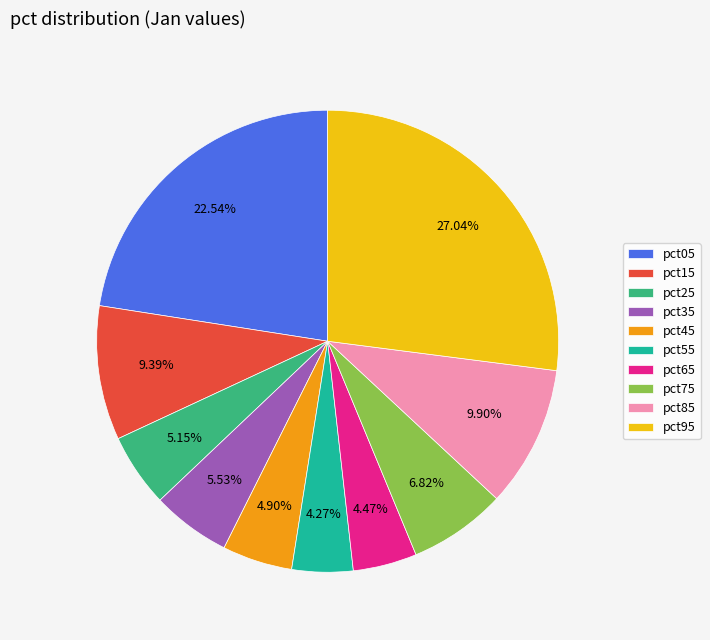

How many segments does this pie chart have?

10